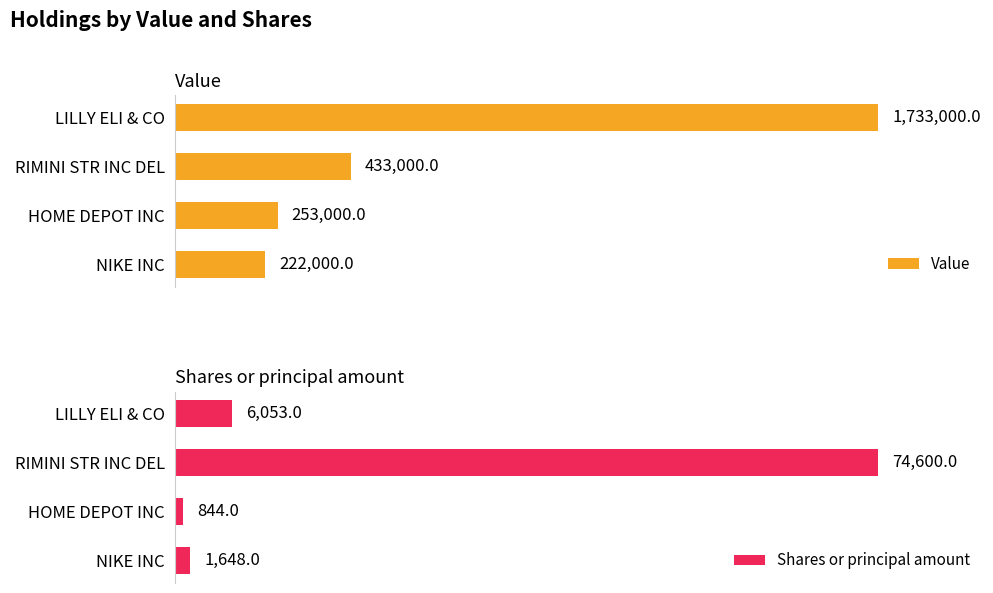

Which category has the lowest value in the Value series?

NIKE INC